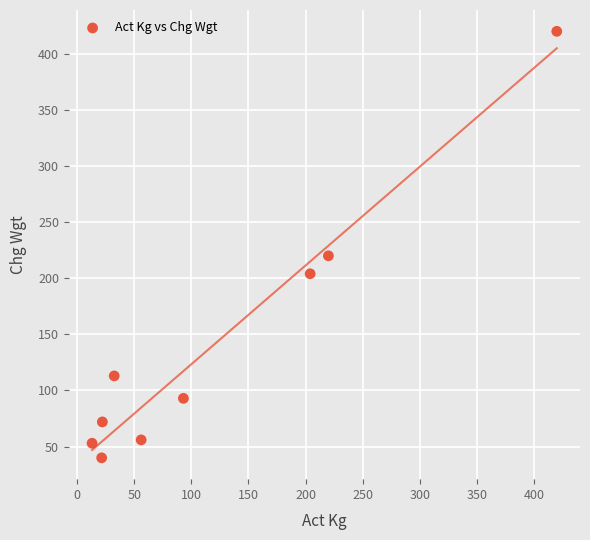

What is the average Y value?

141